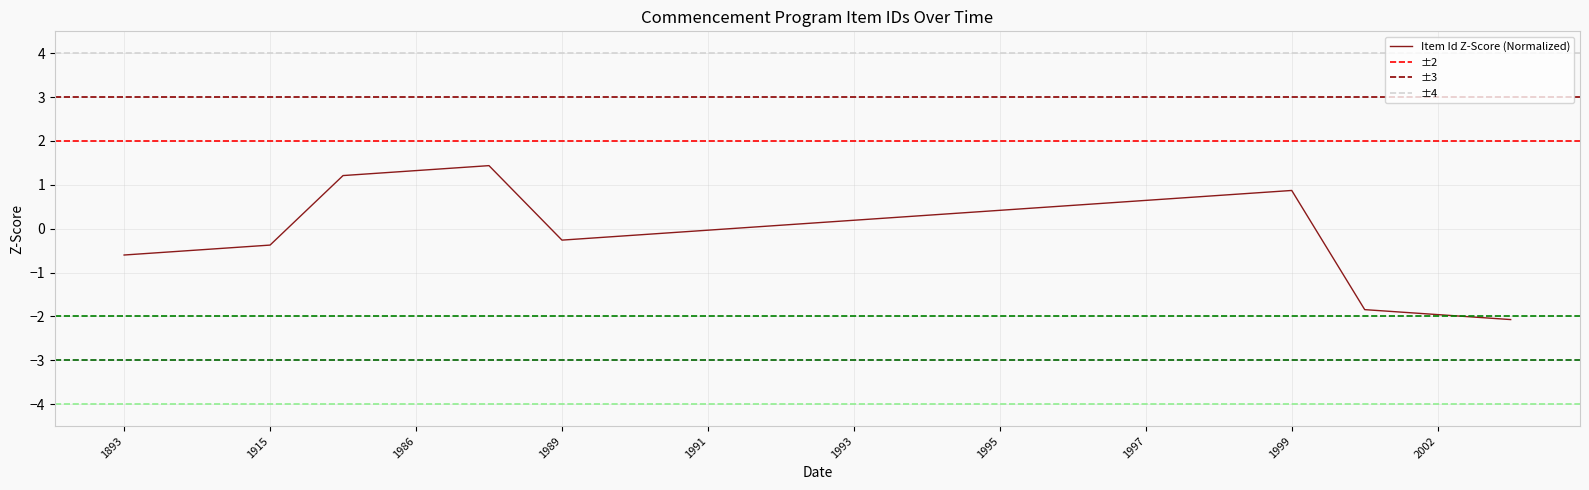

Which label corresponds to the smallest value in the chart?

2003